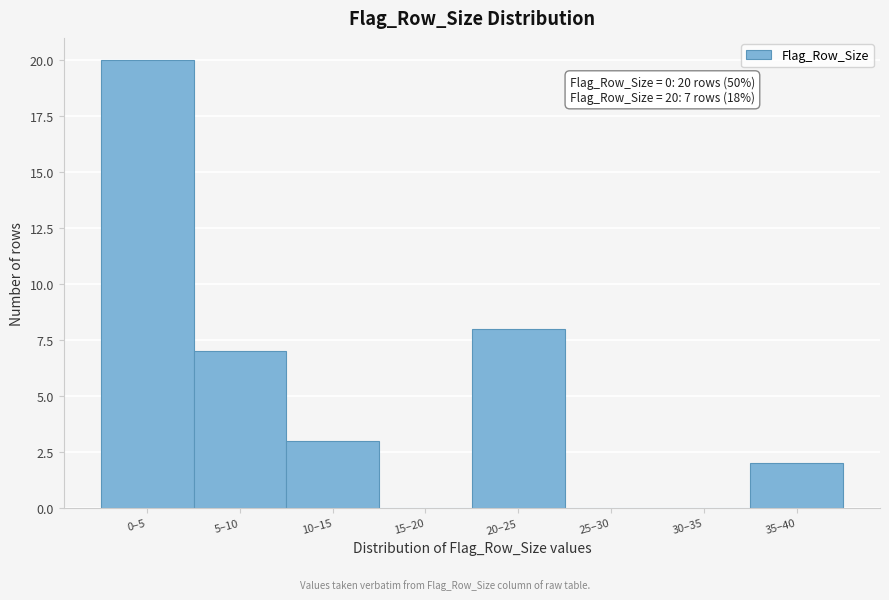

Reading left to right, what are all the values shown in this chart?

0–5=20	5–10=7	10–15=3	15–20=0	20–25=8	25–30=0	30–35=0	35–40=2